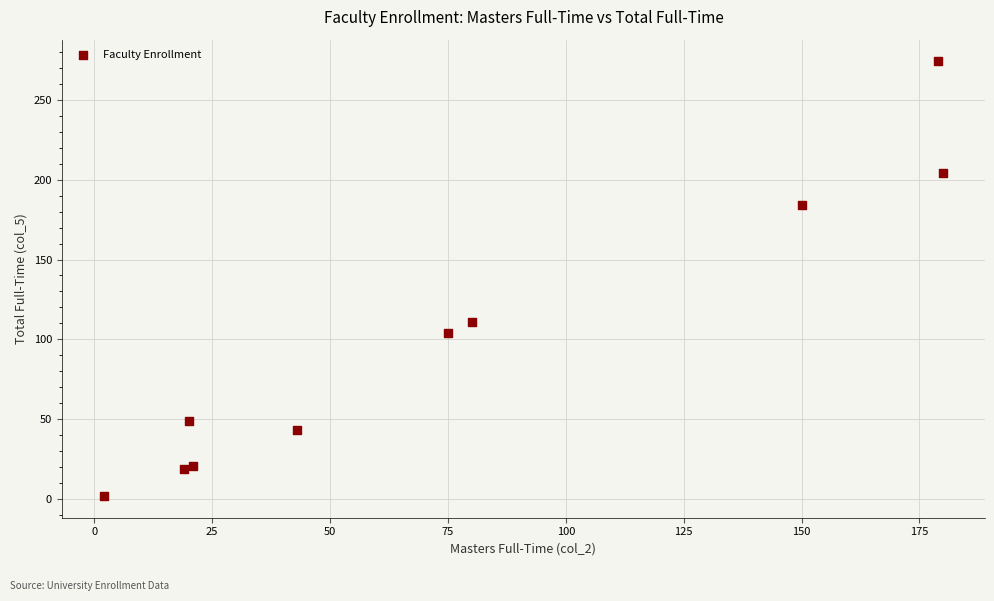

What is the average Y value?

101